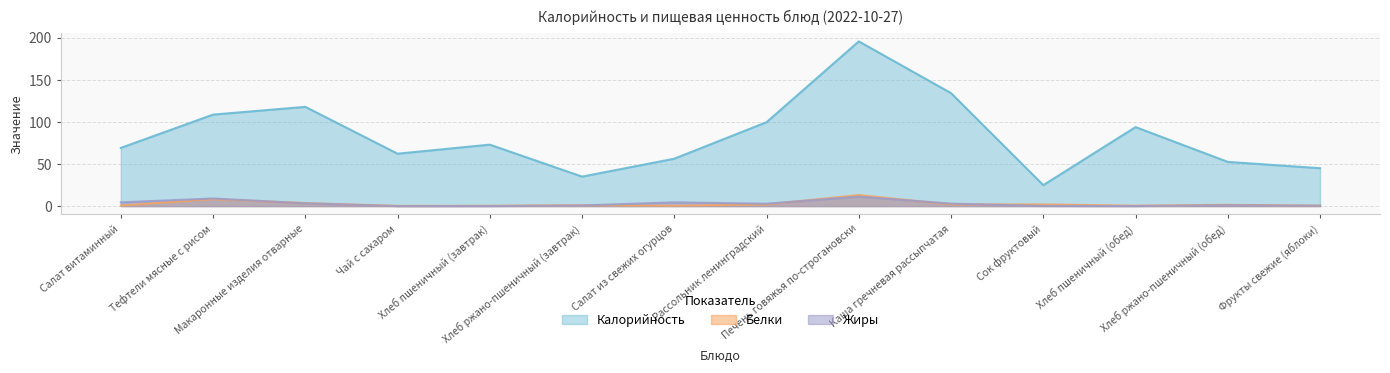

In Калорийность, how many points are higher than both neighbors (excluding endpoints)?

4